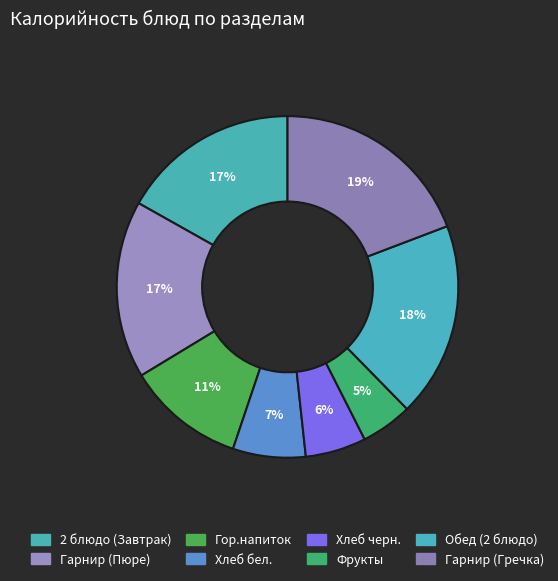

Count the number of slices in the pie.

8